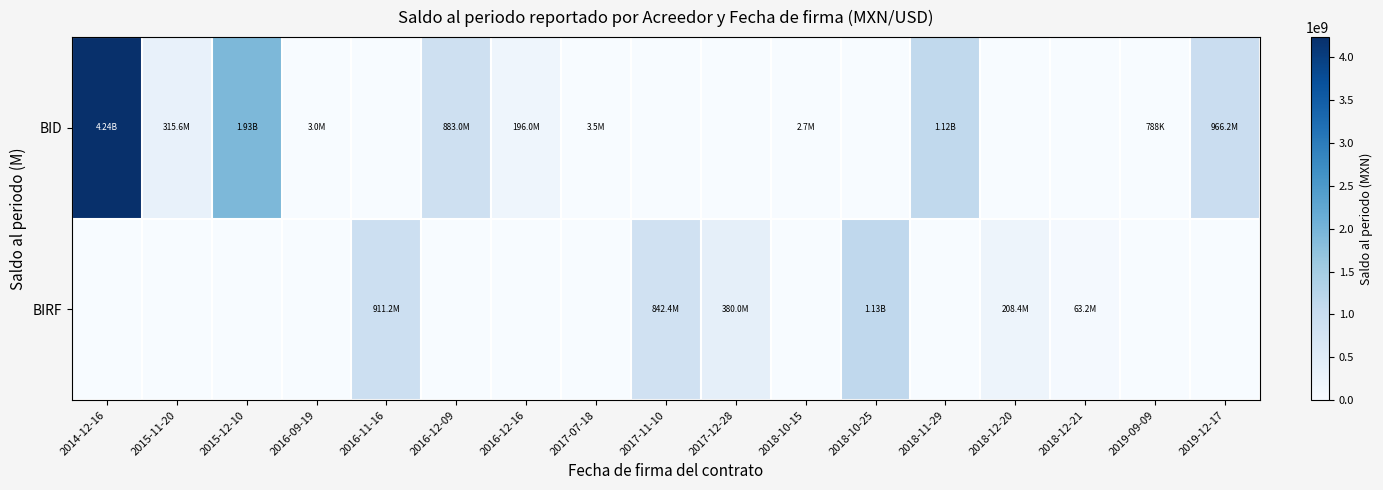

Which has a higher value, 2017-07-18 or 2018-10-25?

2017-07-18